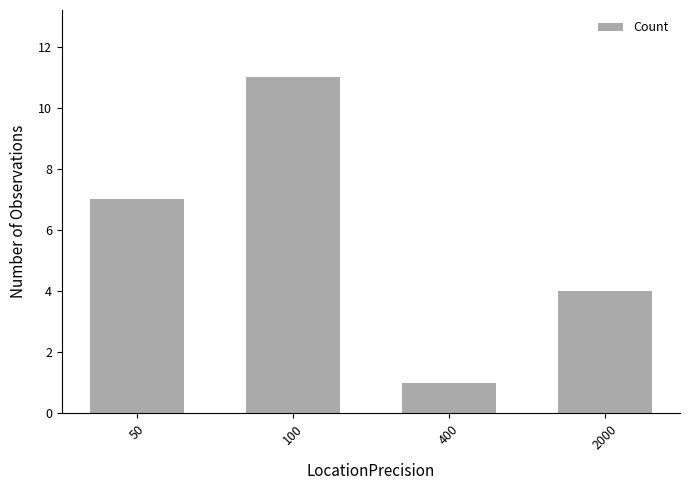

How many values are below 7?

2